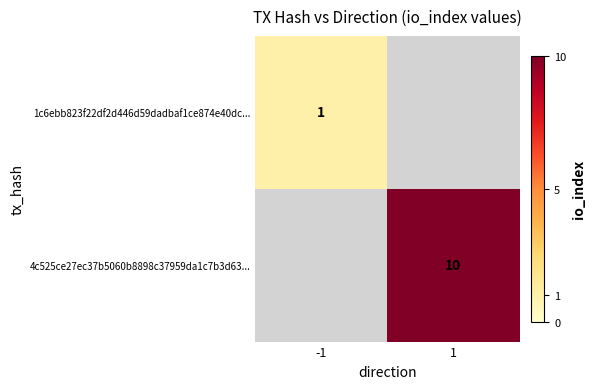

At which category does the chart reach its peak across all series?

1